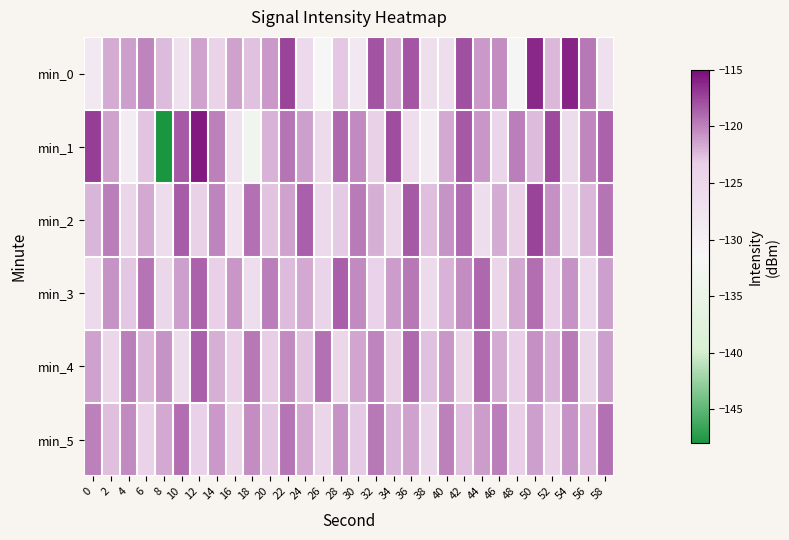

Between 18 and 56, which series saw the biggest shift?

min_1